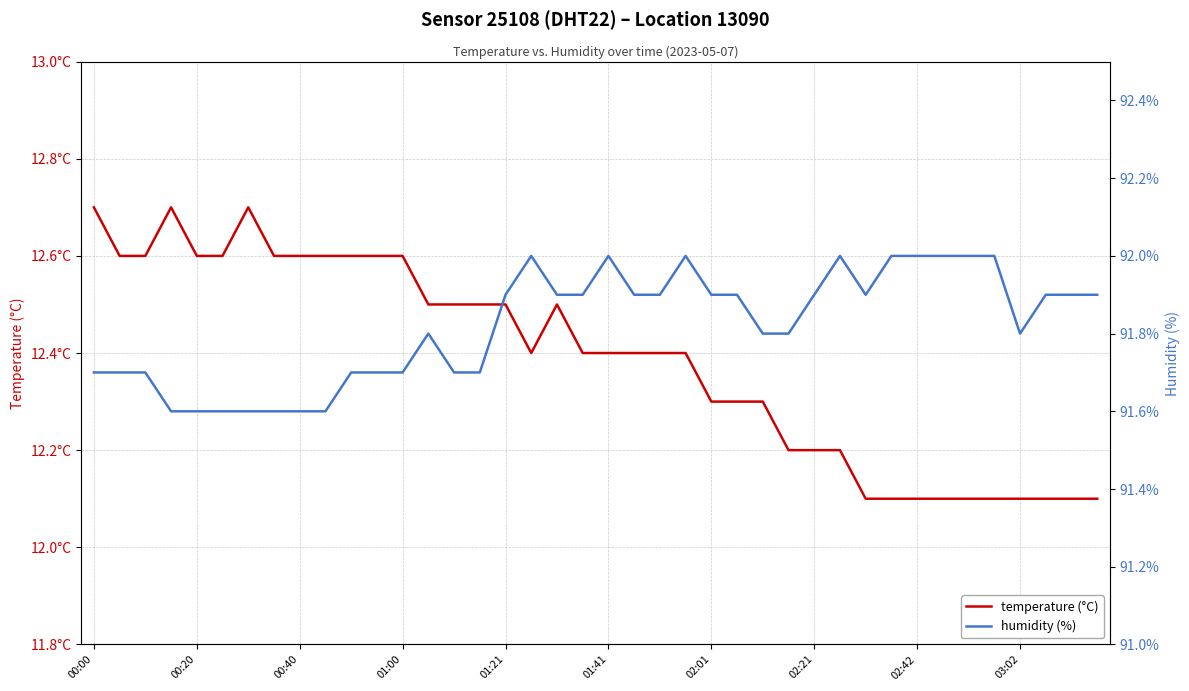

What position from the left is 01:00?

4